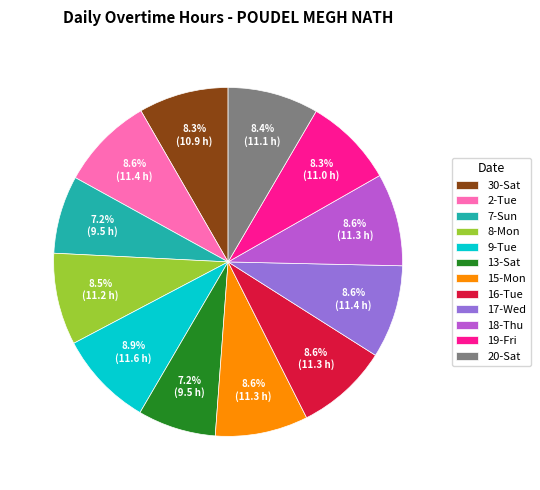

To the nearest percent, what percentage of the pie is 13-Sat?

7%